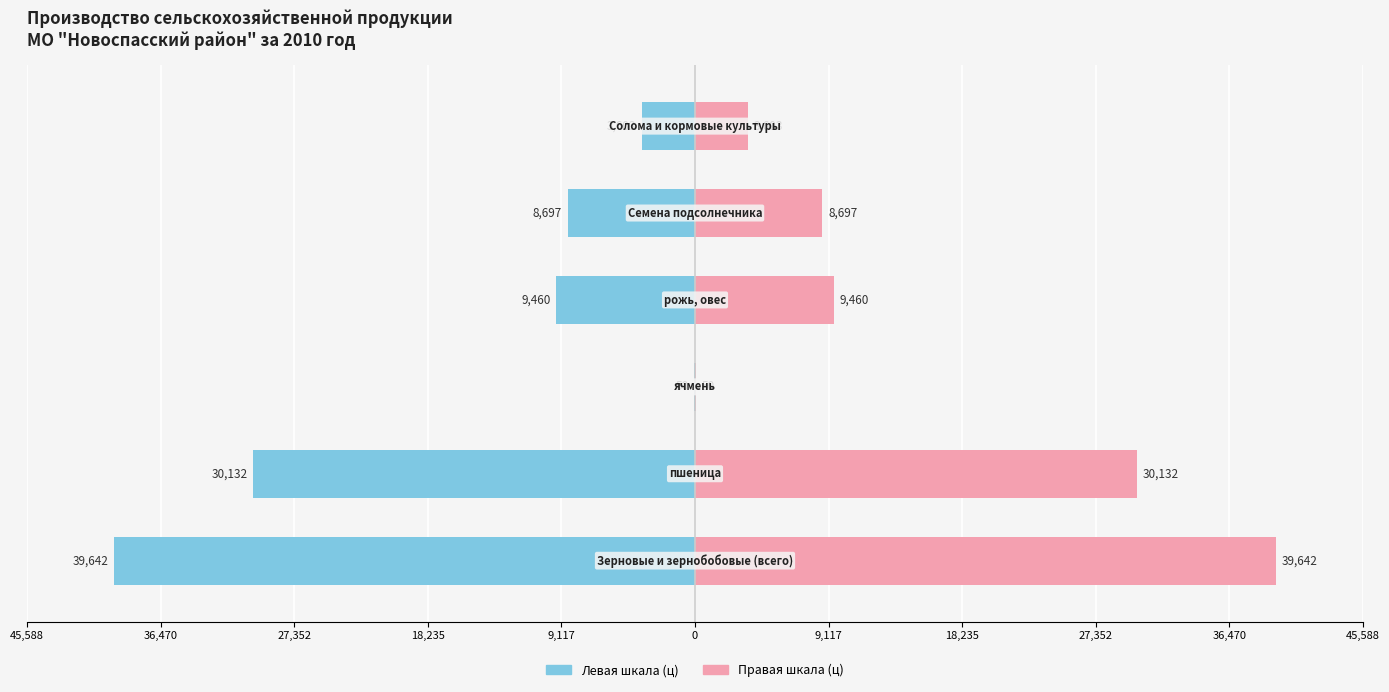

What is the sum of all Объём (правая ось) values?

91584